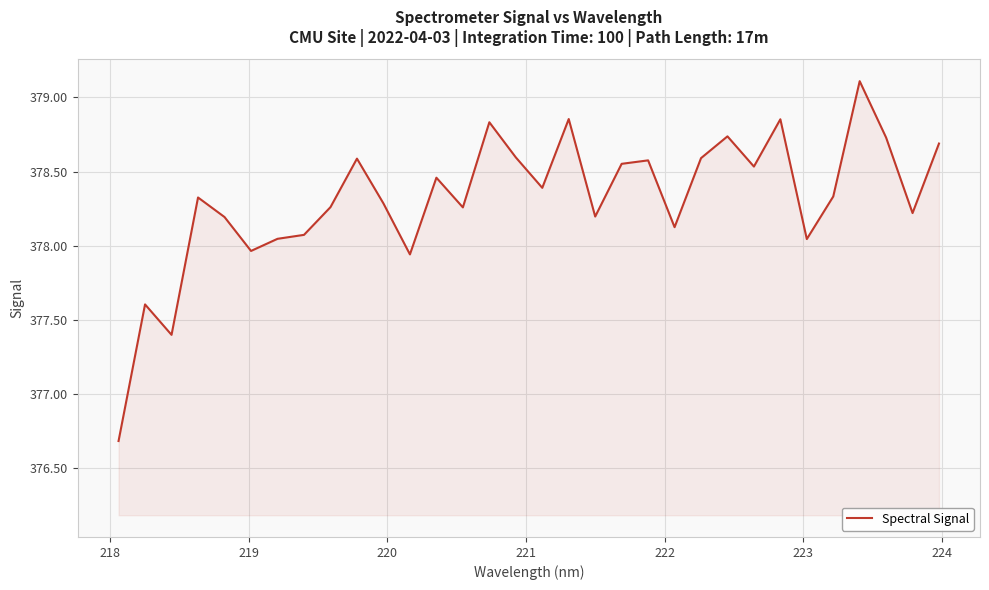

How many lines are shown in the chart?

1